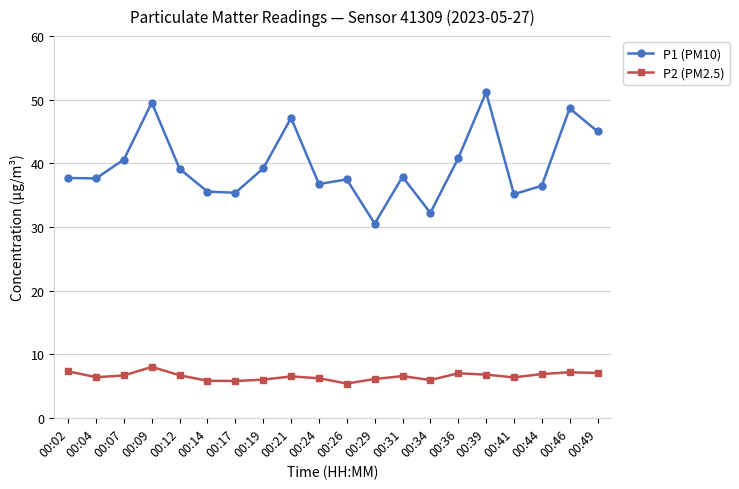

Which series has the largest range (max minus min)?

P1 (PM10)